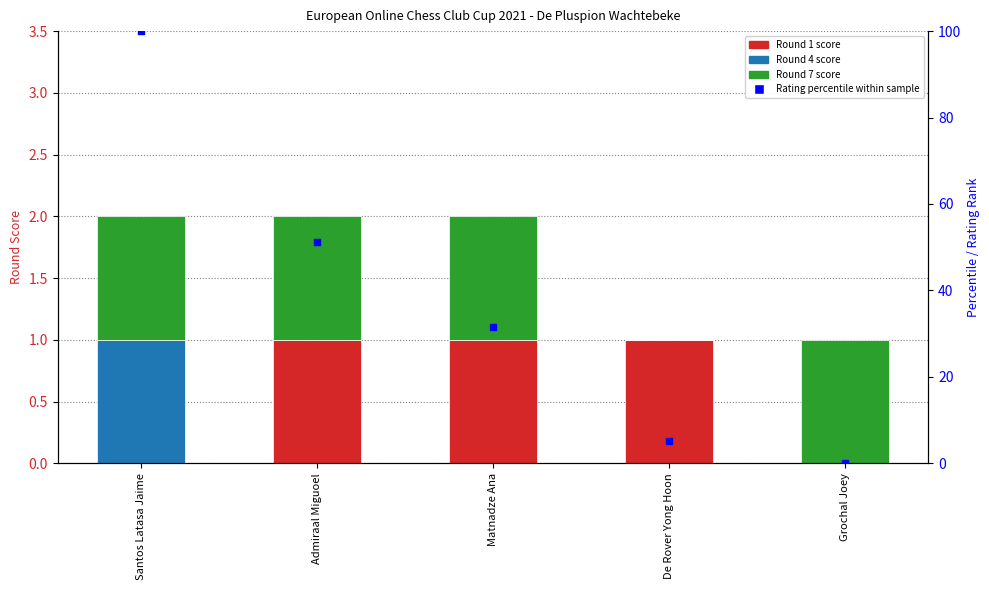

What are all the series names shown in the legend?

Round 1, Round 4, Round 7, Rating percentile